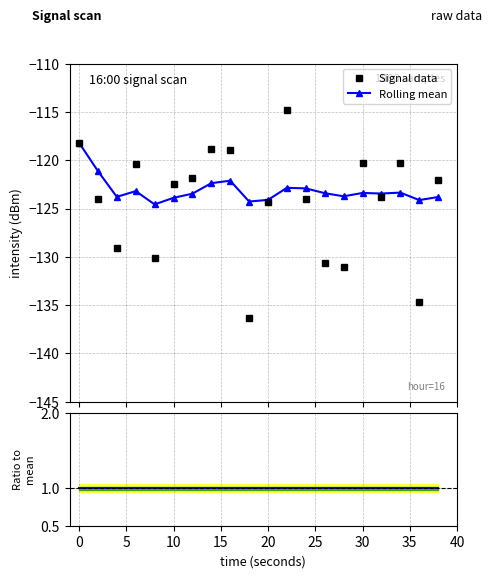

What is the lowest value of the Rolling mean series?

-124.6